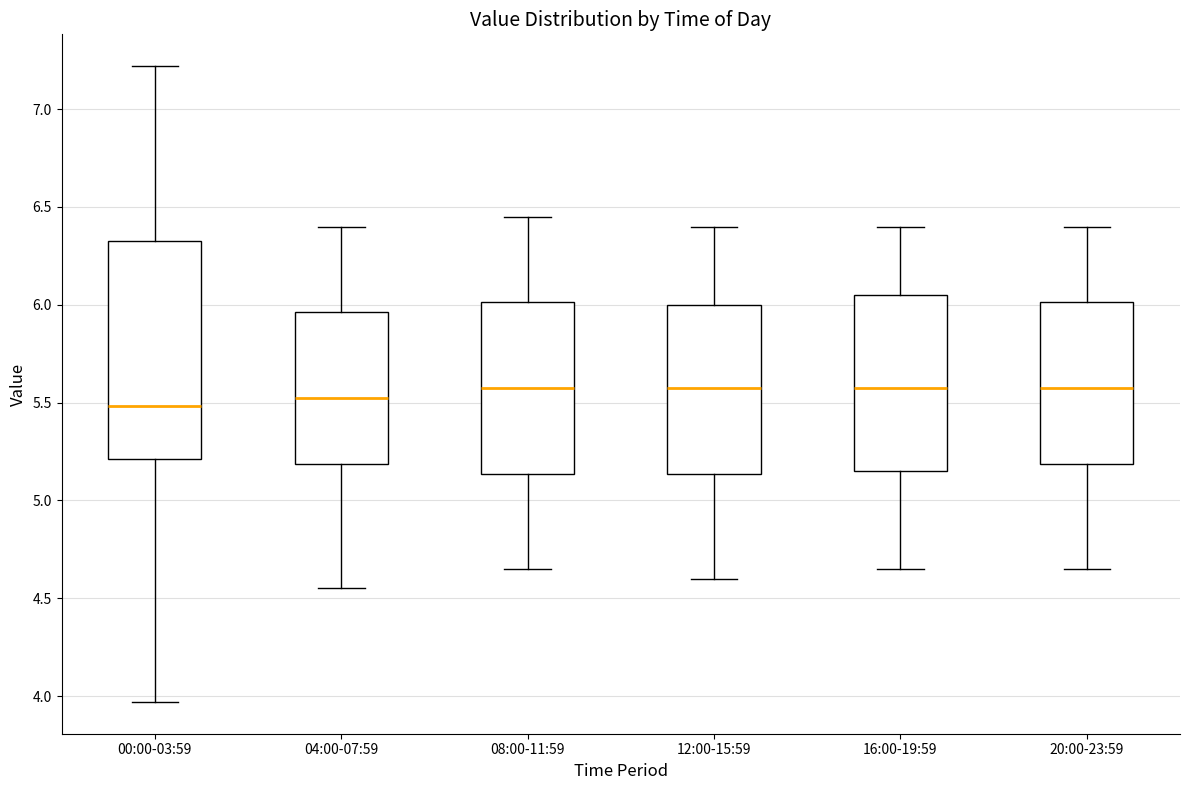

Reading left to right, transcribe this box plot: for each box, give where its median line is, the range the box spans, and where its two whiskers end, as read against the y-axis. The values are not printed on the chart, so give them approximately, as read against the axis.

00:00-03:59: median 5.50, box 5.20 to 6.35, whiskers 3.95 to 7.20
04:00-07:59: median 5.55, box 5.20 to 5.95, whiskers 4.55 to 6.40
08:00-11:59: median 5.60, box 5.15 to 6.00, whiskers 4.65 to 6.45
12:00-15:59: median 5.60, box 5.15 to 6.00, whiskers 4.60 to 6.40
16:00-19:59: median 5.60, box 5.15 to 6.05, whiskers 4.65 to 6.40
20:00-23:59: median 5.60, box 5.20 to 6.00, whiskers 4.65 to 6.40